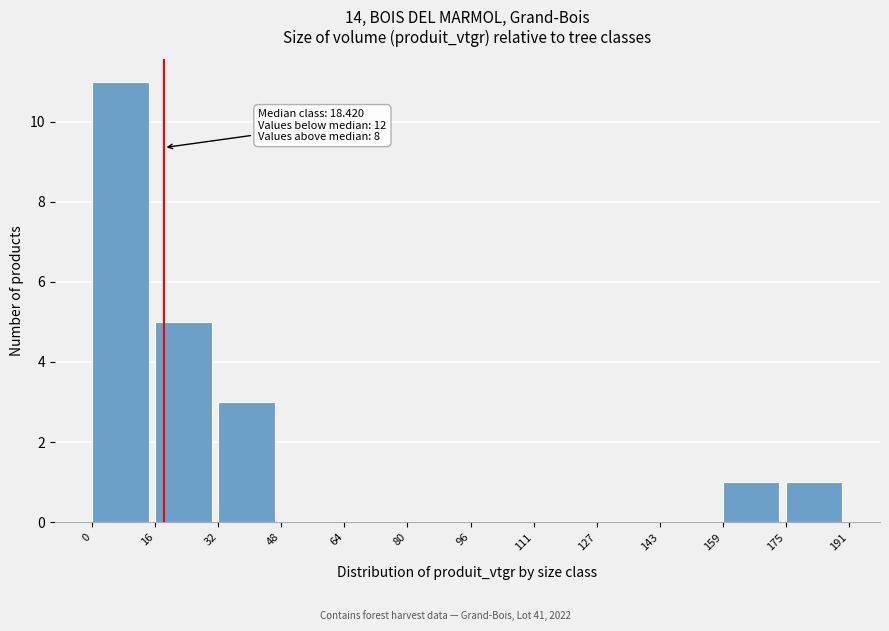

Over which range of the x-axis is the bar tallest?

0 to 16